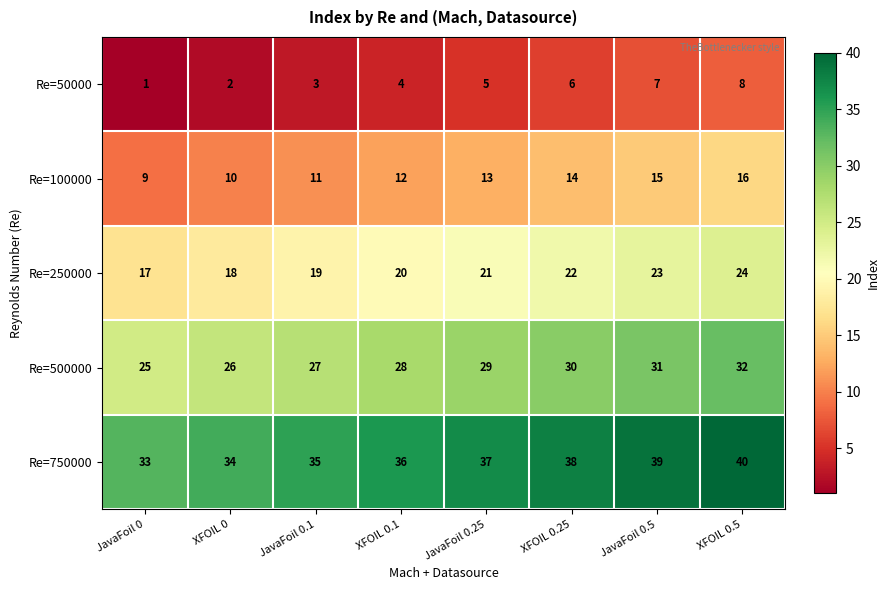

What is the sum of all Re=750000 values?

292